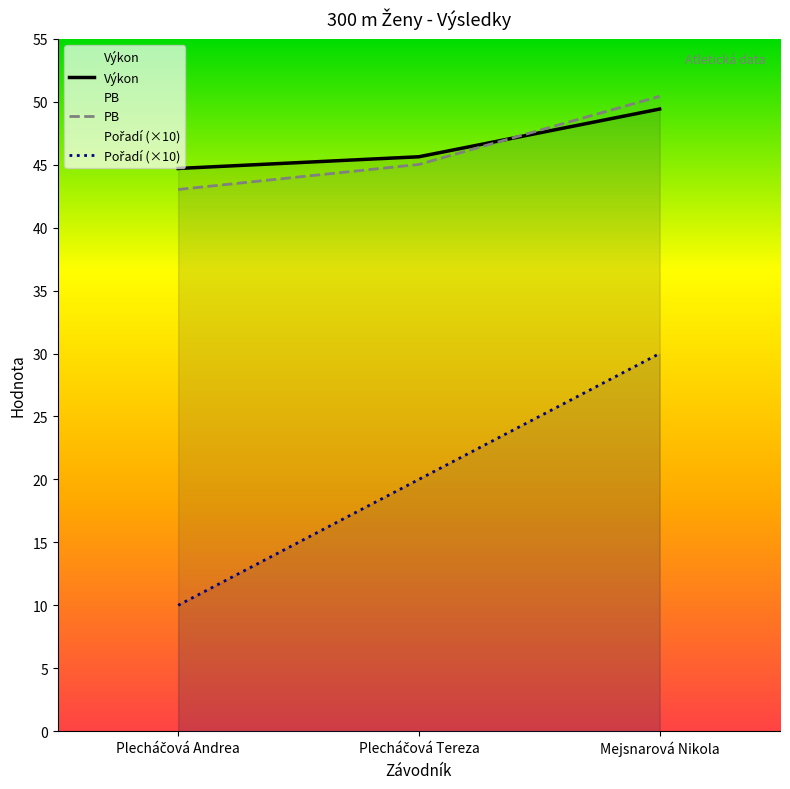

What is the maximum value shown in the chart?

50.4